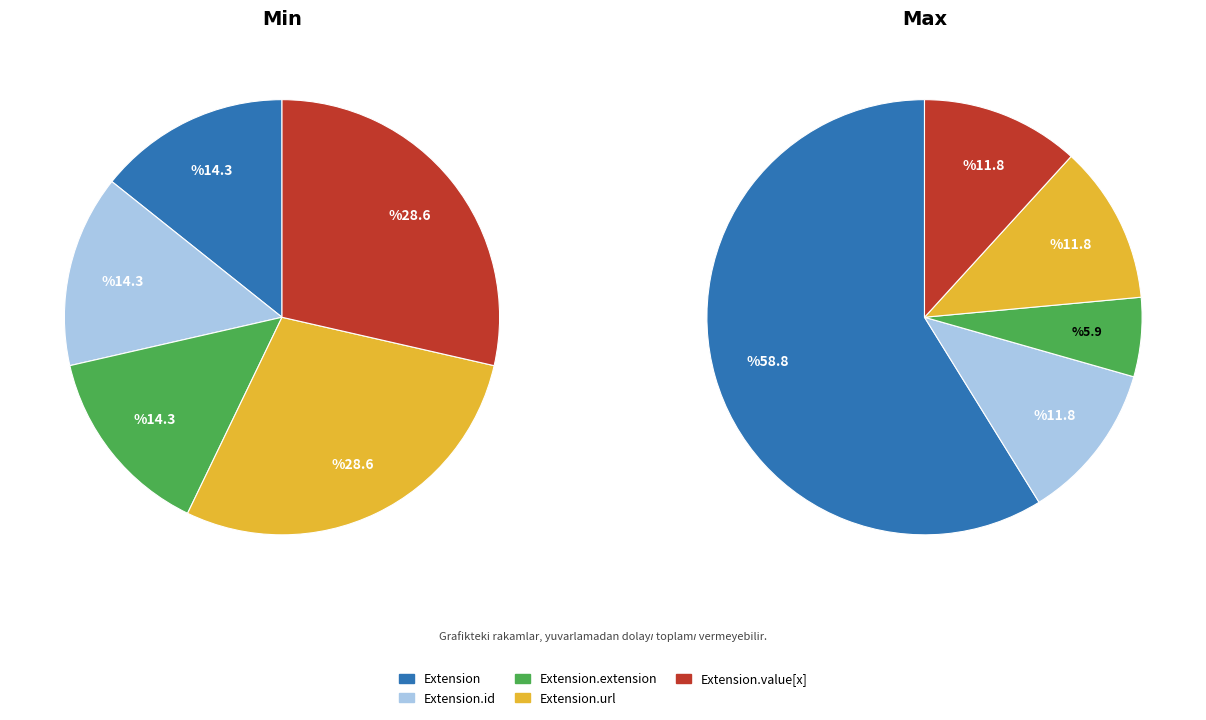

Rank the categories by value from highest to lowest.

Extension.url, Extension.value[x], Extension, Extension.id, Extension.extension